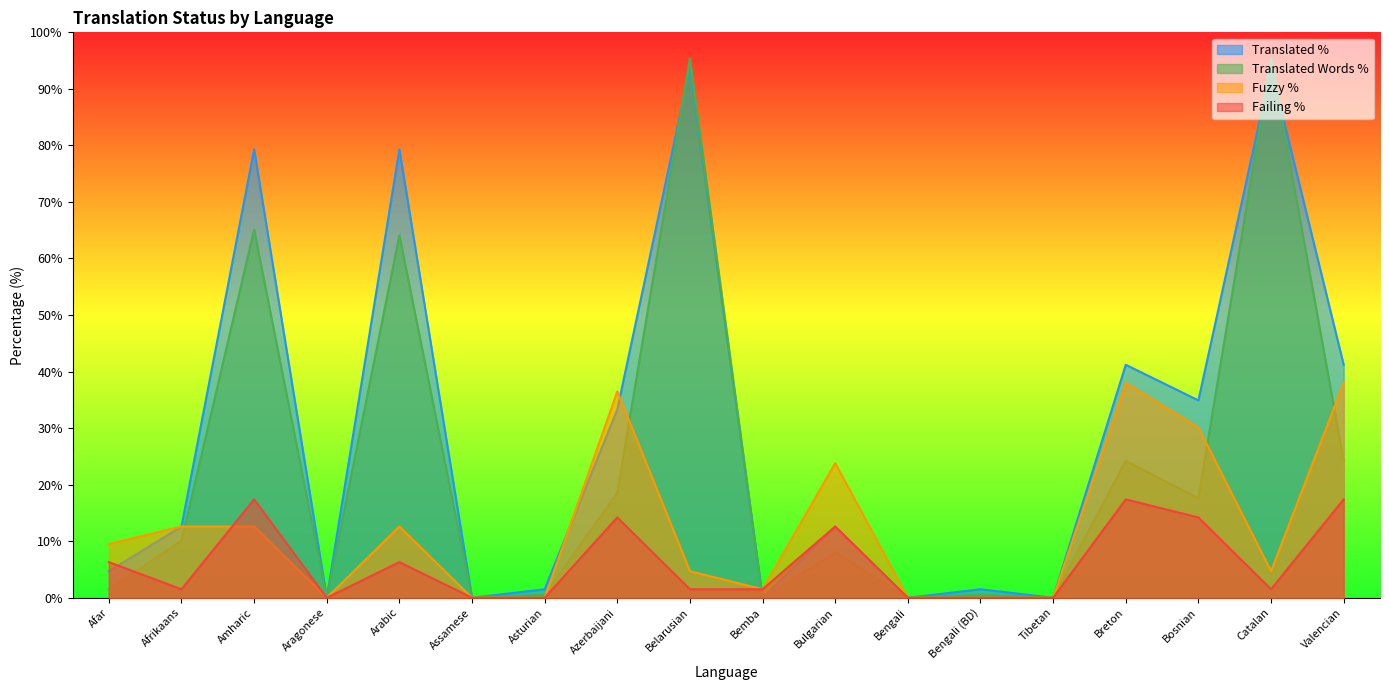

Rank the categories by translated_percent value from highest to lowest.

Belarusian, Catalan, Amharic, Arabic, Breton, Valencian, Bosnian, Azerbaijani, Afrikaans, Bulgarian, Afar, Asturian, Bengali (BD), Aragonese, Assamese, Bemba, Bengali, Tibetan